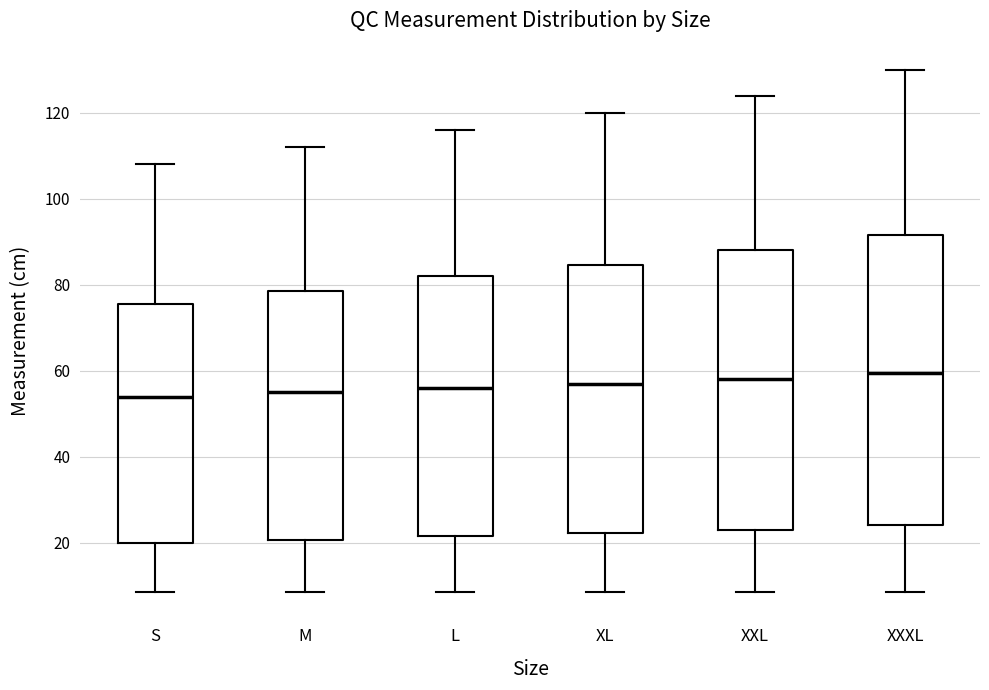

Where does the median line of the box for L sit on the y-axis? The values are not printed on the chart, so give them approximately, as read against the axis.

56